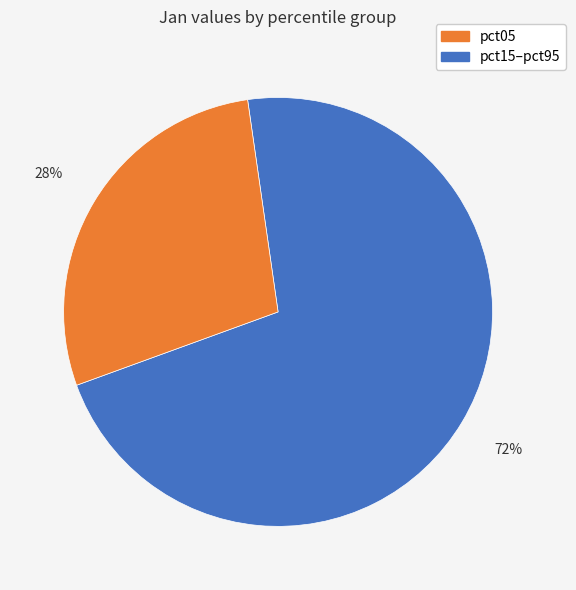

Does any single category account for the majority?

Yes